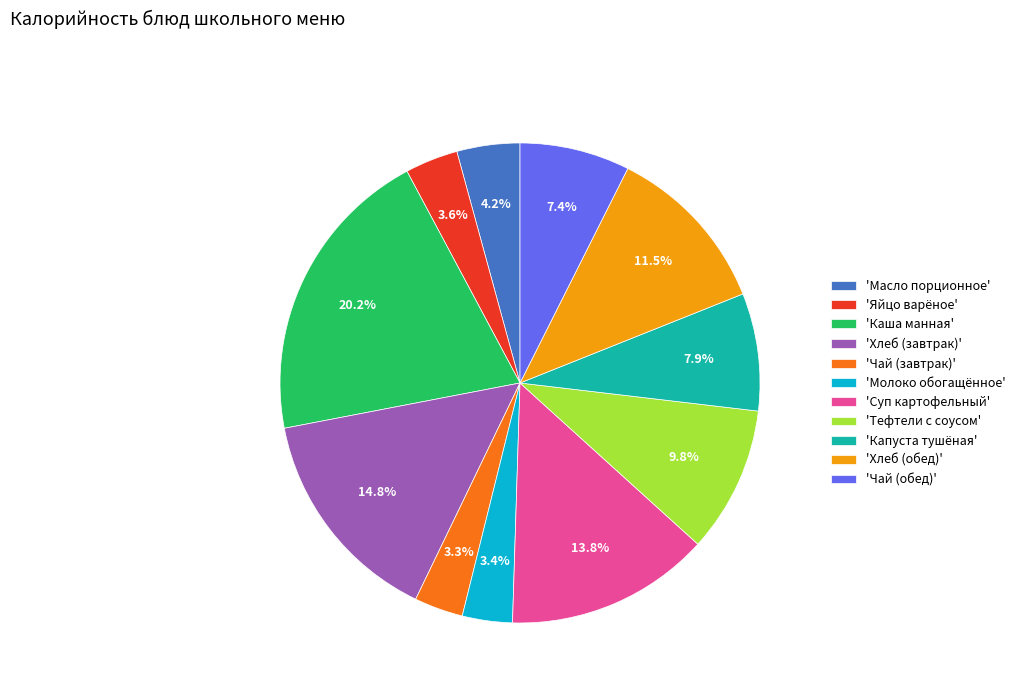

What is the total percentage of 'Яйцо варёное' and 'Масло порционное'?

7.8%